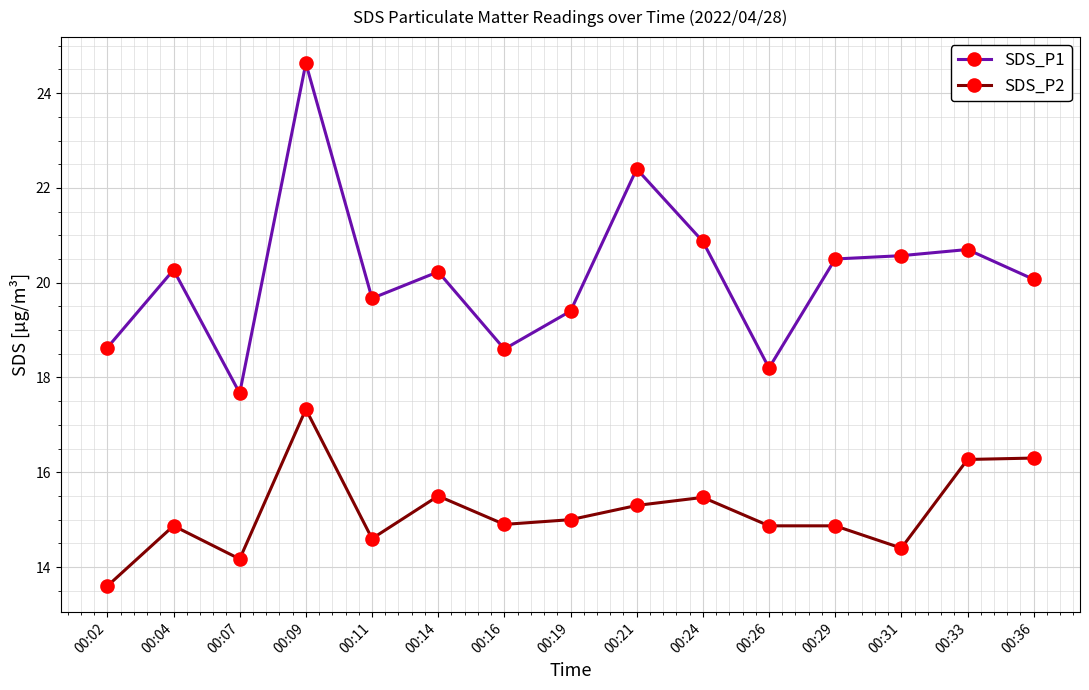

True or false: SDS_P1 has more than 0 points higher than both neighbors.

True